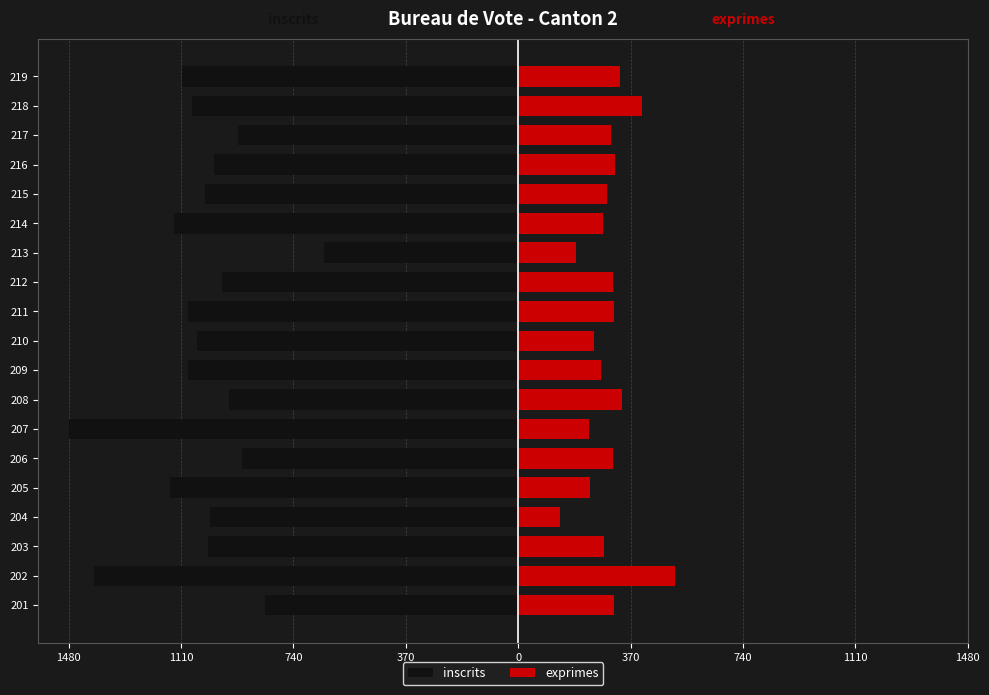

How many bars are there in each group?

2